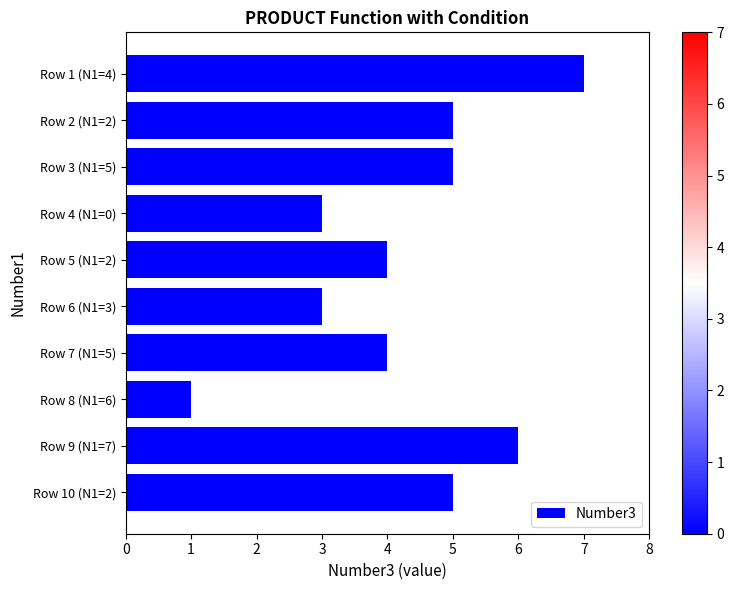

What is the average value?

4